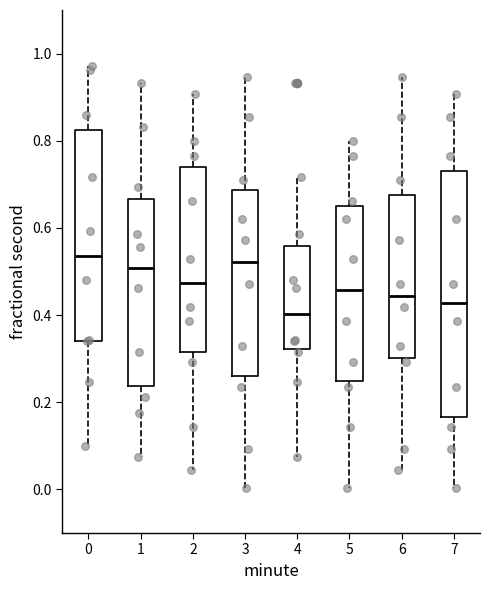

Comparing the boxes themselves (not the whiskers), which one is the tallest?

7